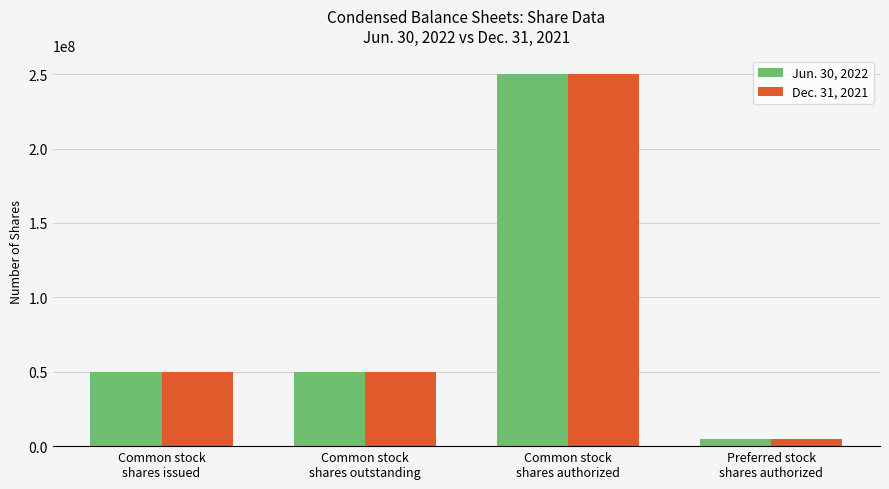

What is the lowest value of the Dec. 31, 2021 series?

5000000